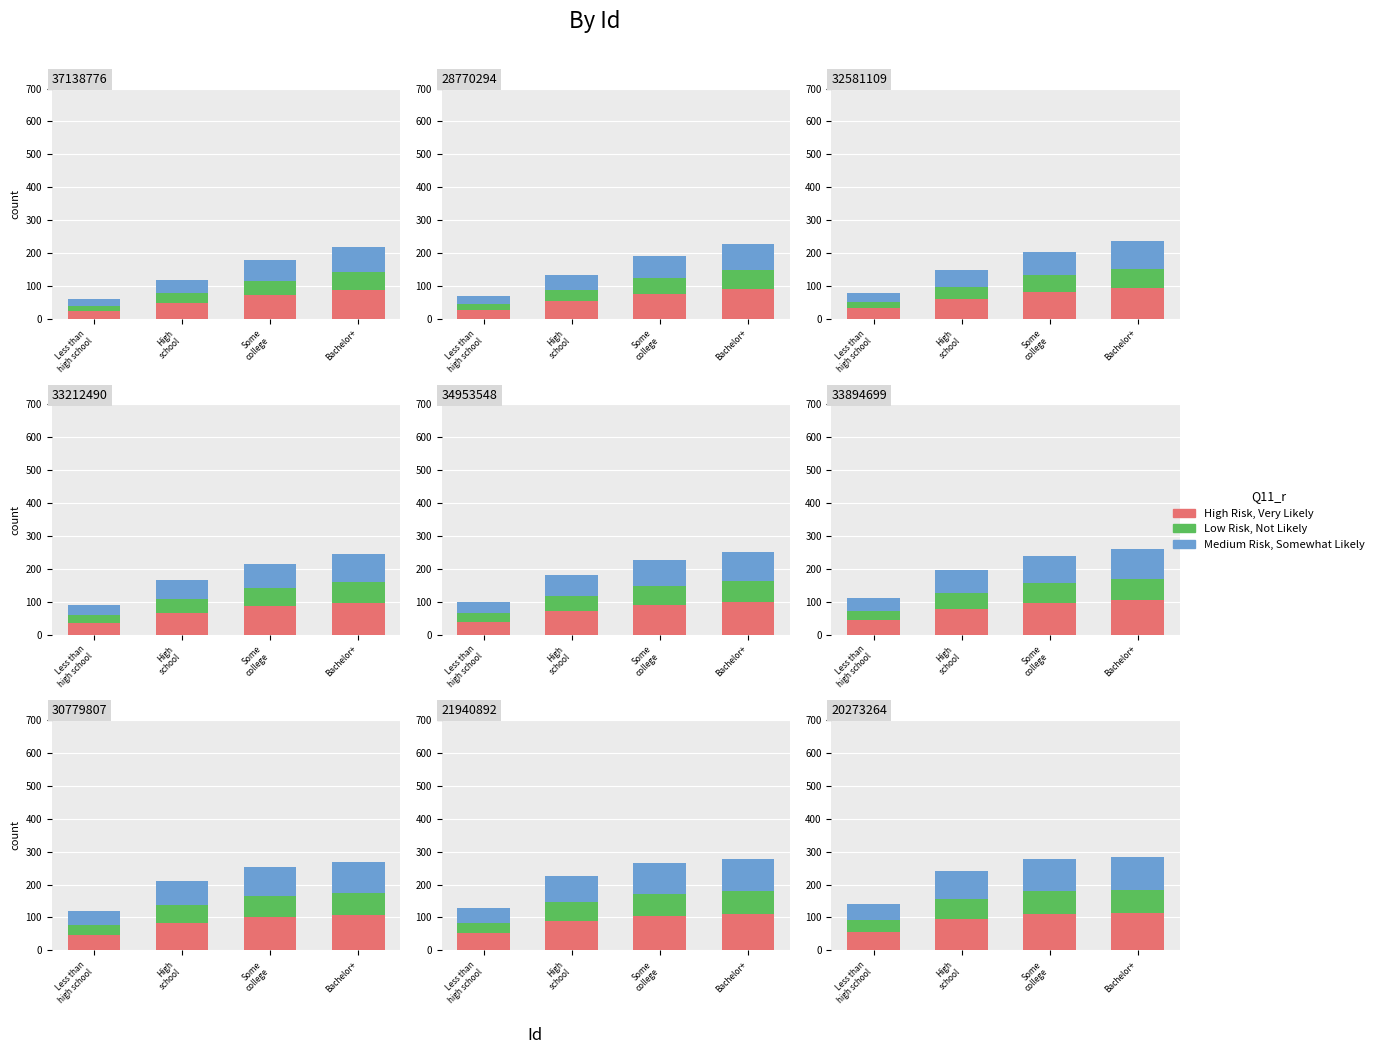

At how many categories does at least one series exceed 37?

4